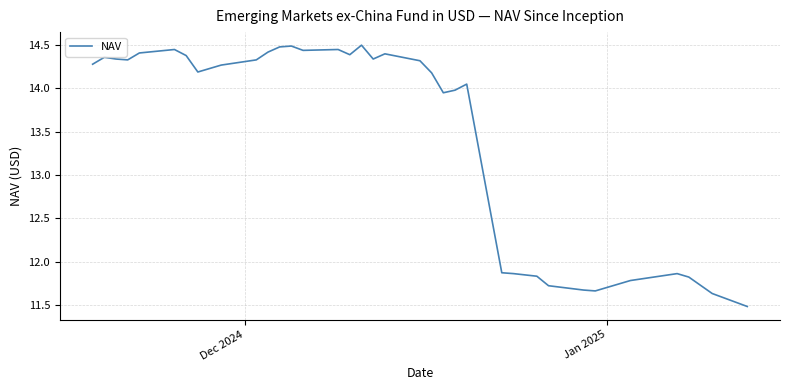

What is the greatest value displayed?

14.5